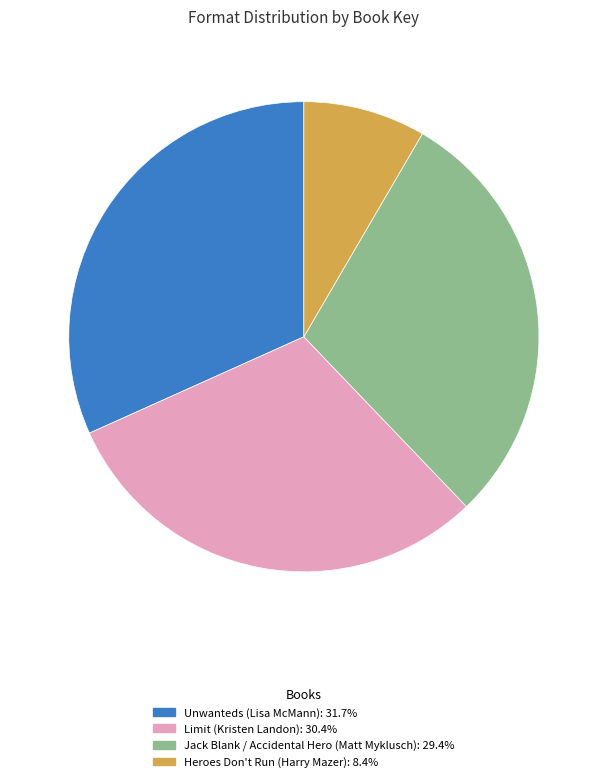

Approximately how many times larger is the value at Jack Blank / Accidental Hero (Matt Myklusch) compared to Limit (Kristen Landon)?

1.0